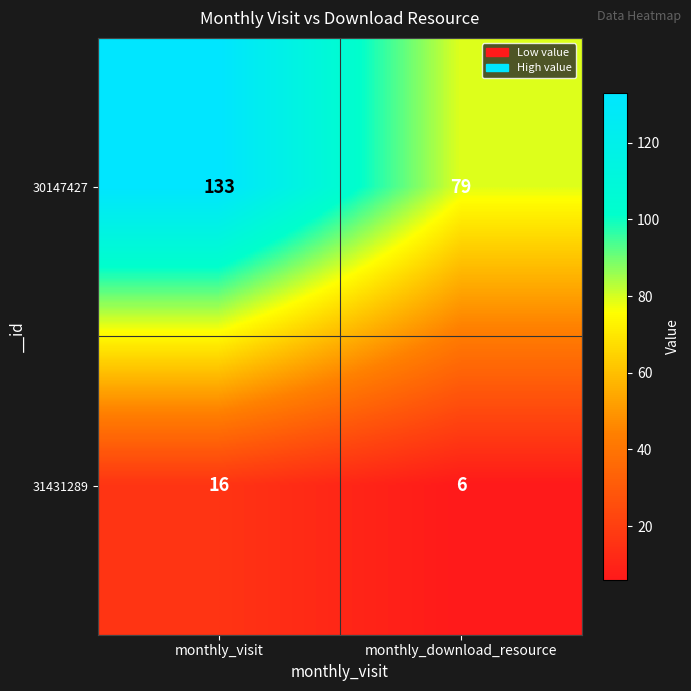

At which label does 30147427 reach its peak?

monthly_visit